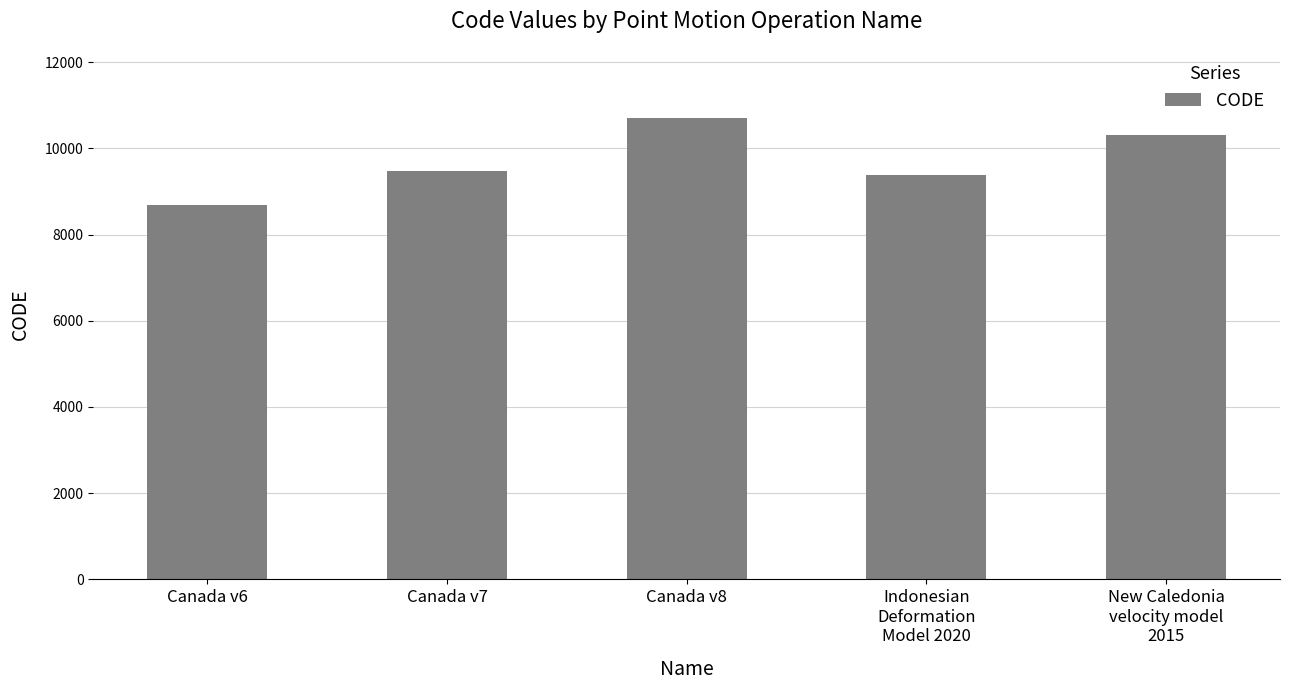

Reading left to right, extract all data points from this chart.

Canada v6=8676	Canada v7=9483	Canada v8=10707	Indonesian
Deformation
Model 2020=9375	New Caledonia
velocity model
2015=10323